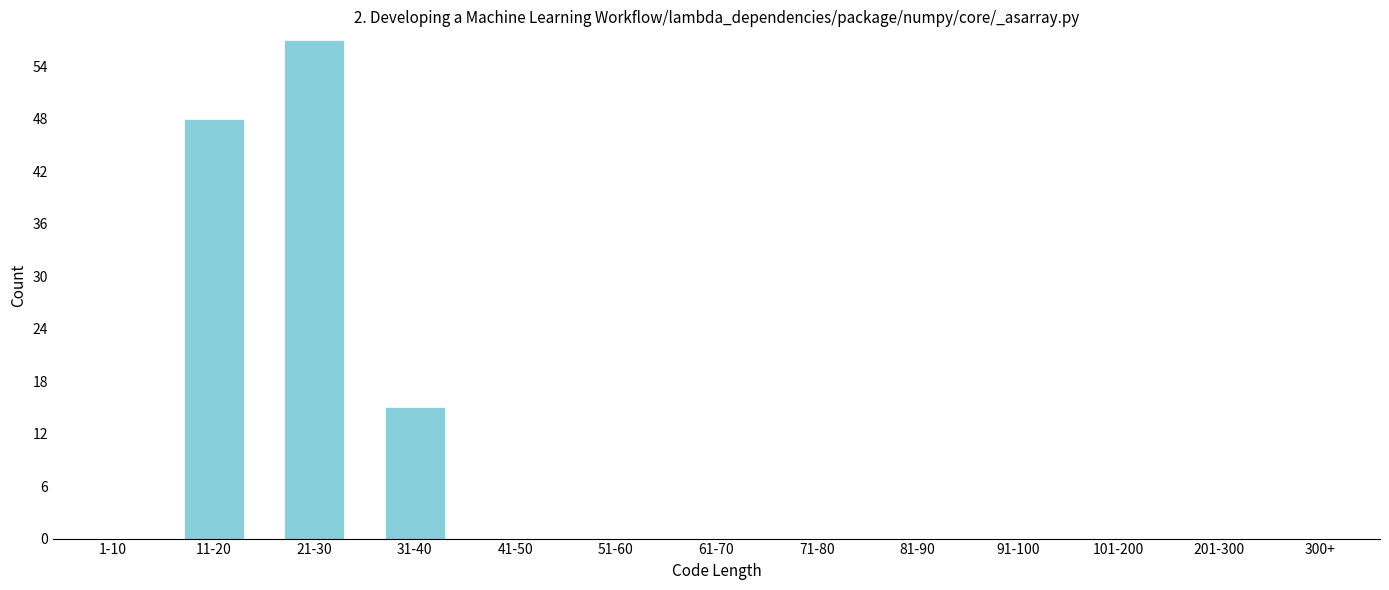

Reading right to left, what are all the values shown in this chart?

300+=0	201-300=0	101-200=0	91-100=0	81-90=0	71-80=0	61-70=0	51-60=0	41-50=0	31-40=15	21-30=57	11-20=48	1-10=0